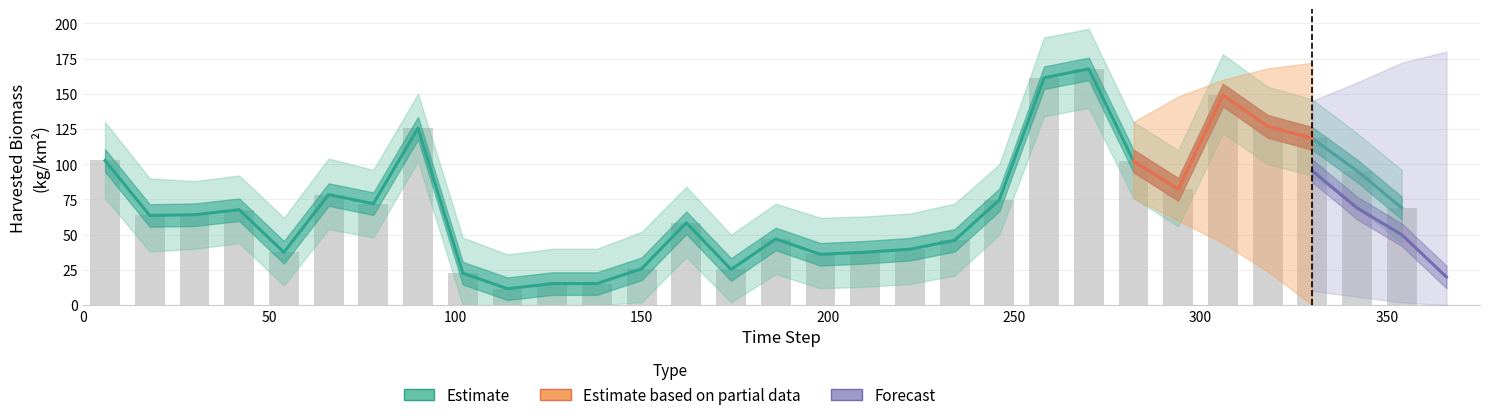

What is the total value across all series at 18?

127.3